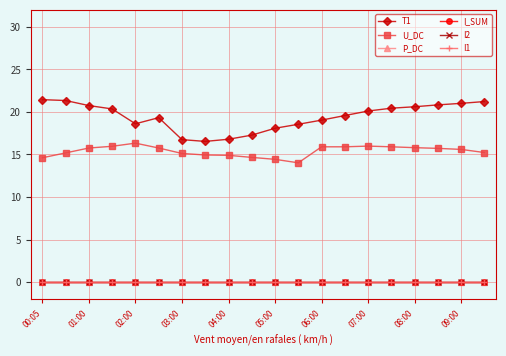

Reading left to right, transcribe all the data shown in this chart.

T1: 21.4	21.3	20.7	20.4	18.6	19.3	16.7	16.5	16.8	17.3	18.1	18.6	19.0	19.6	20.1	20.4	20.6	20.8	21.0	21.2
U_DC: 14.6	15.2	15.8	16.0	16.3	15.8	15.1	14.9	14.9	14.7	14.4	14.0	15.9	15.9	16.0	15.9	15.8	15.7	15.6	15.2
P_DC: 0.0	0.0	0.0	0.0	0.0	0.0	0.0	0.0	0.0	0.0	0.0	0.0	0.0	0.0	0.0	0.0	0.0	0.0	0.0	0.0
I_SUM: 0.0	0.0	0.0	0.0	0.0	0.0	0.0	0.0	0.0	0.0	0.0	0.0	0.0	0.0	0.0	0.0	0.0	0.0	0.0	0.0
I2: 0.0	0.0	0.0	0.0	0.0	0.0	0.0	0.0	0.0	0.0	0.0	0.0	0.0	0.0	0.0	0.0	0.0	0.0	0.0	0.0
I1: 0.0	0.0	0.0	0.0	0.0	0.0	0.0	0.0	0.0	0.0	0.0	0.0	0.0	0.0	0.0	0.0	0.0	0.0	0.0	0.0